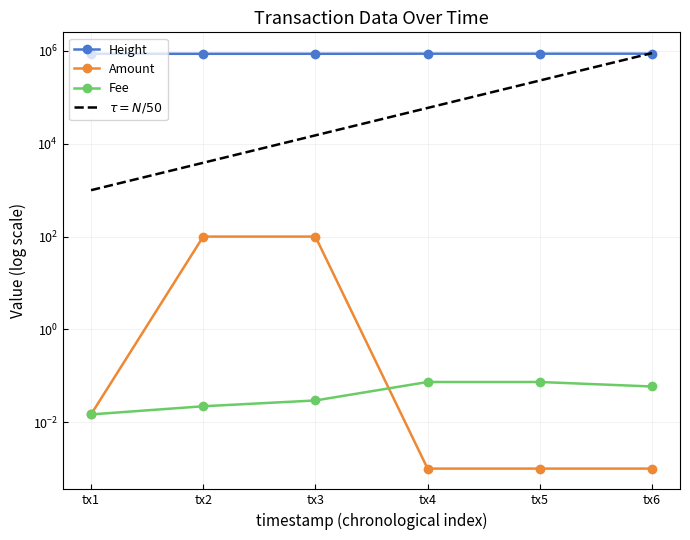

True or false: Height has a value of 377634.2 at tx5.

False